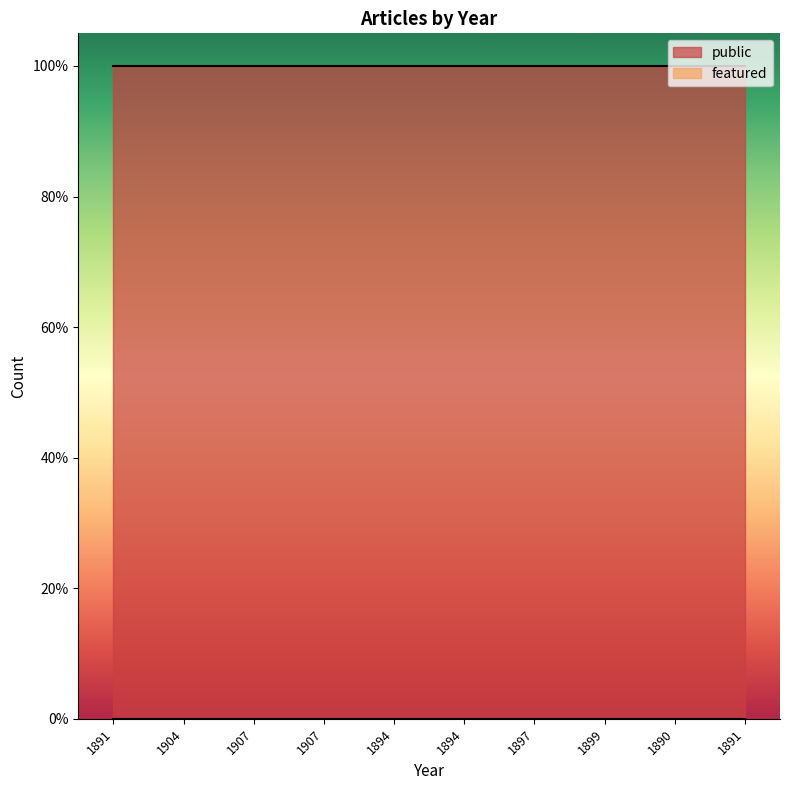

Which series has the widest spread of values?

public